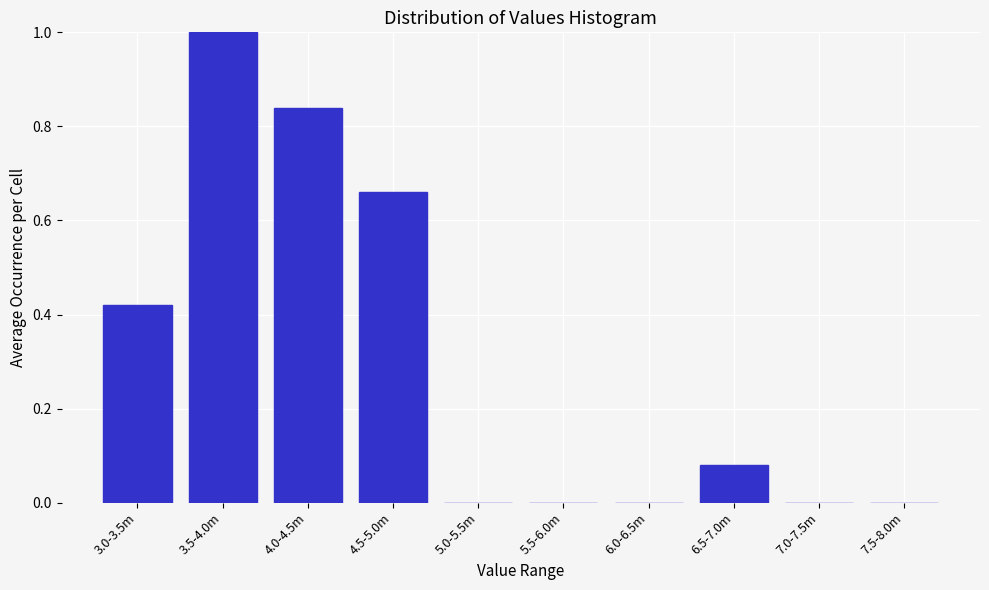

What is the sum of all values?

3.0